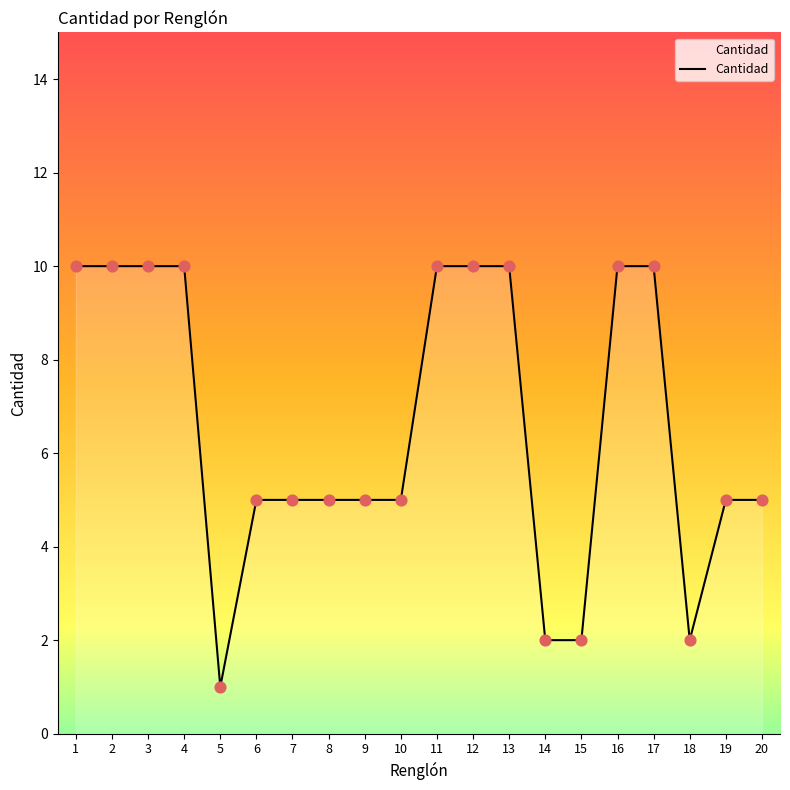

Which has a higher value, 13 or 9?

13